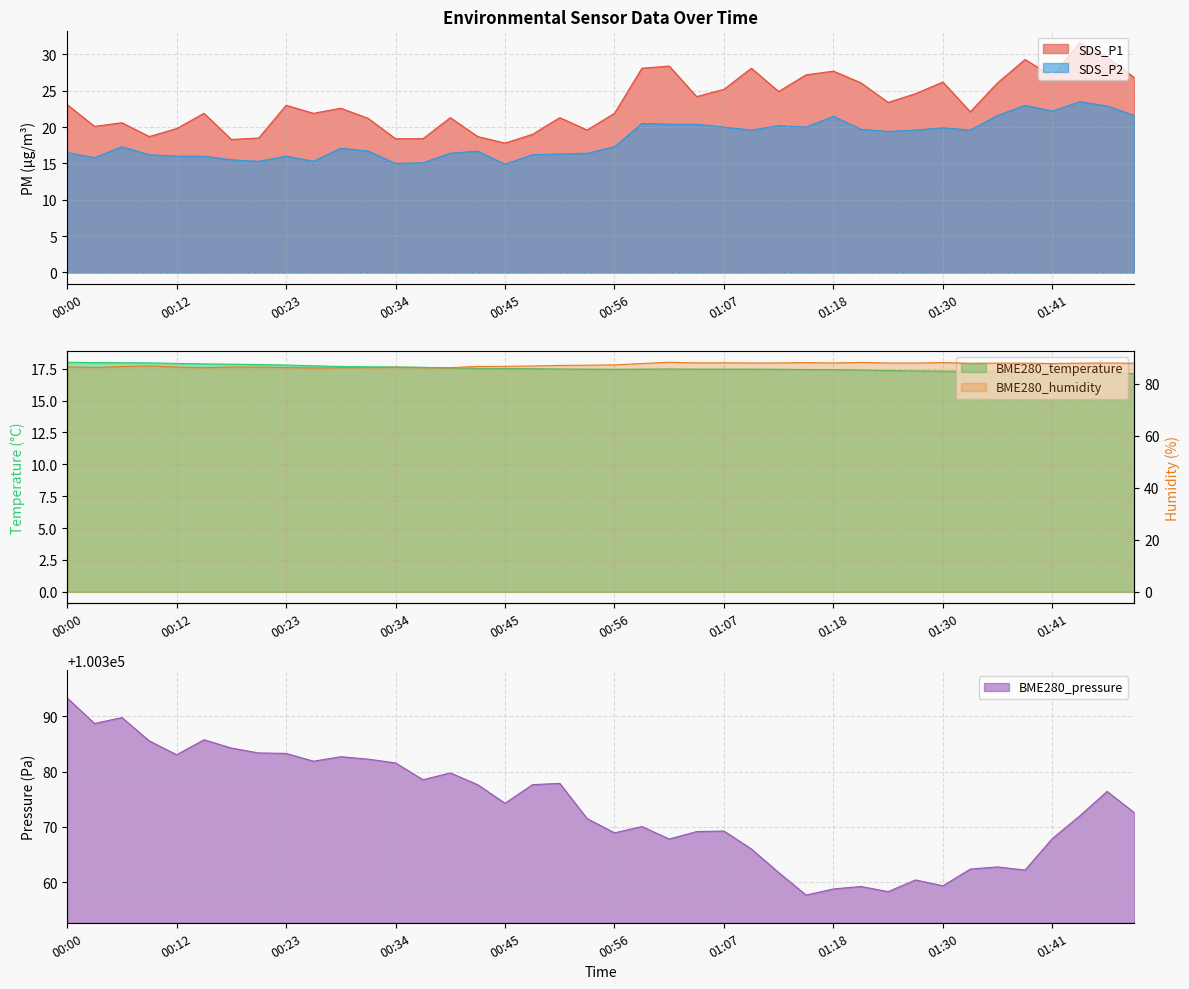

What position from the left is 01:04?

24